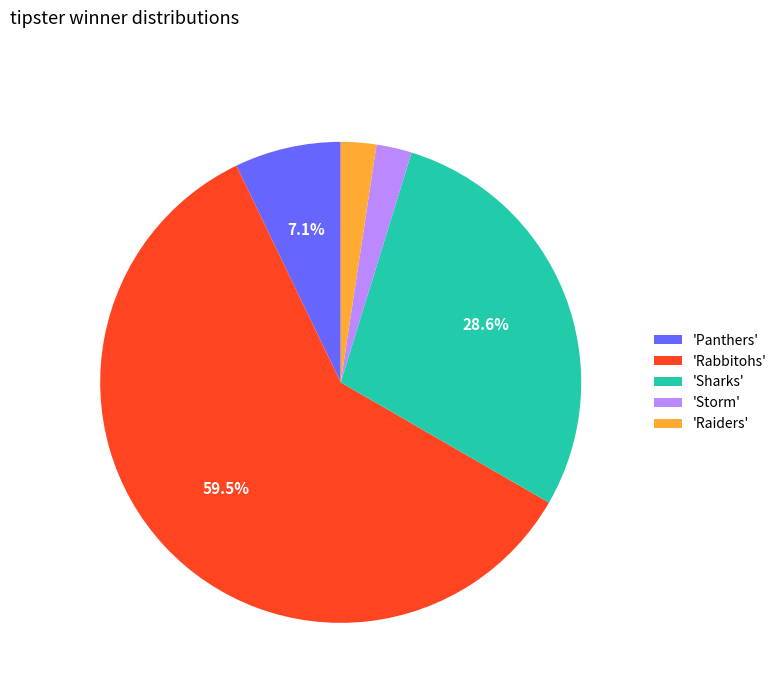

Do 'Rabbitohs' and 'Raiders' together represent more than half of the pie?

Yes